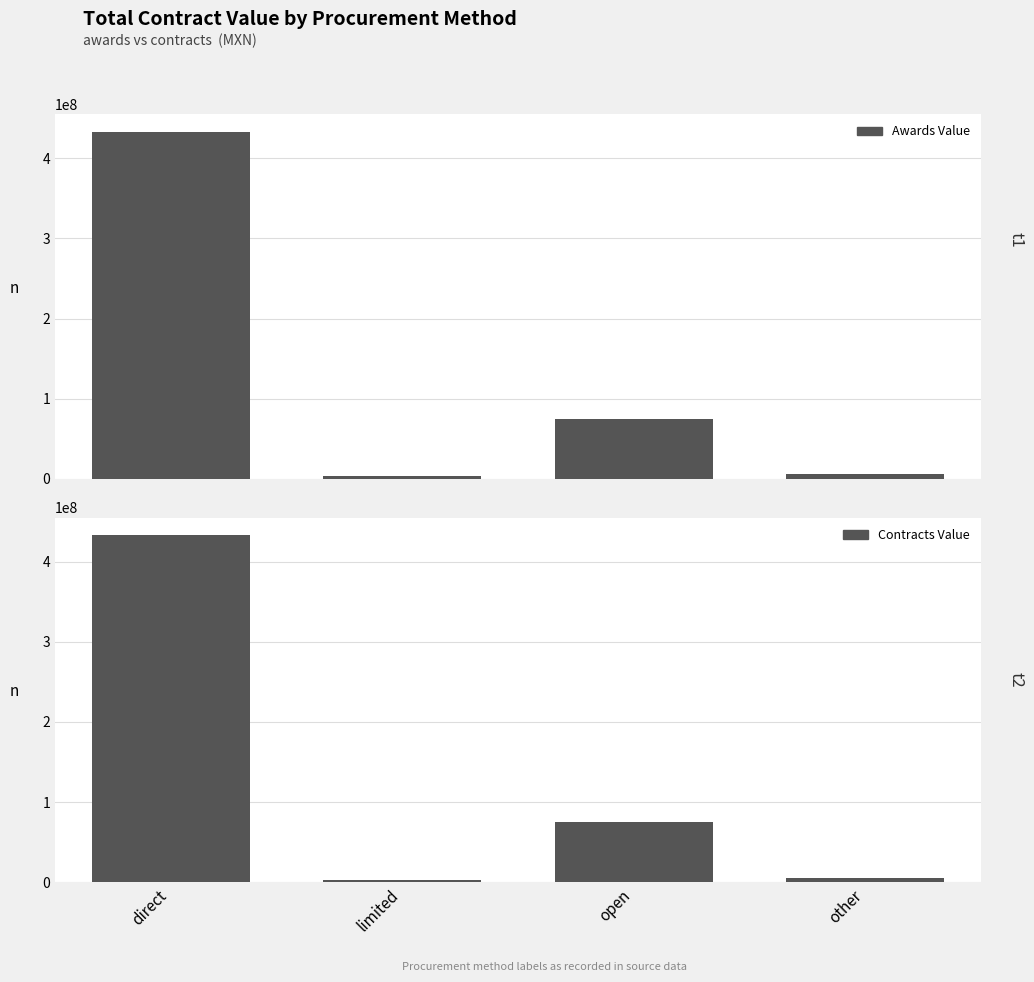

Reading left to right, extract all data points from this chart.

Awards Value: 433126519.6	3085136.2	74685076.0	5622200.9
Contracts Value: 433126519.6	3085136.2	74685076.0	5622200.9